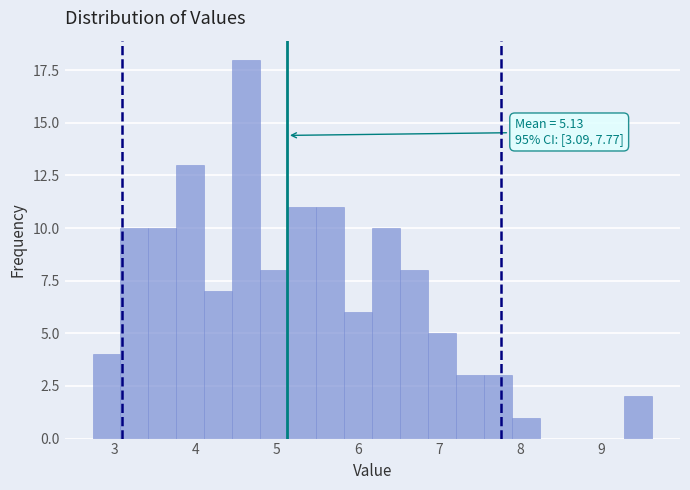

Read against the x-axis, roughly where is the centre of the tallest bar?

4.6